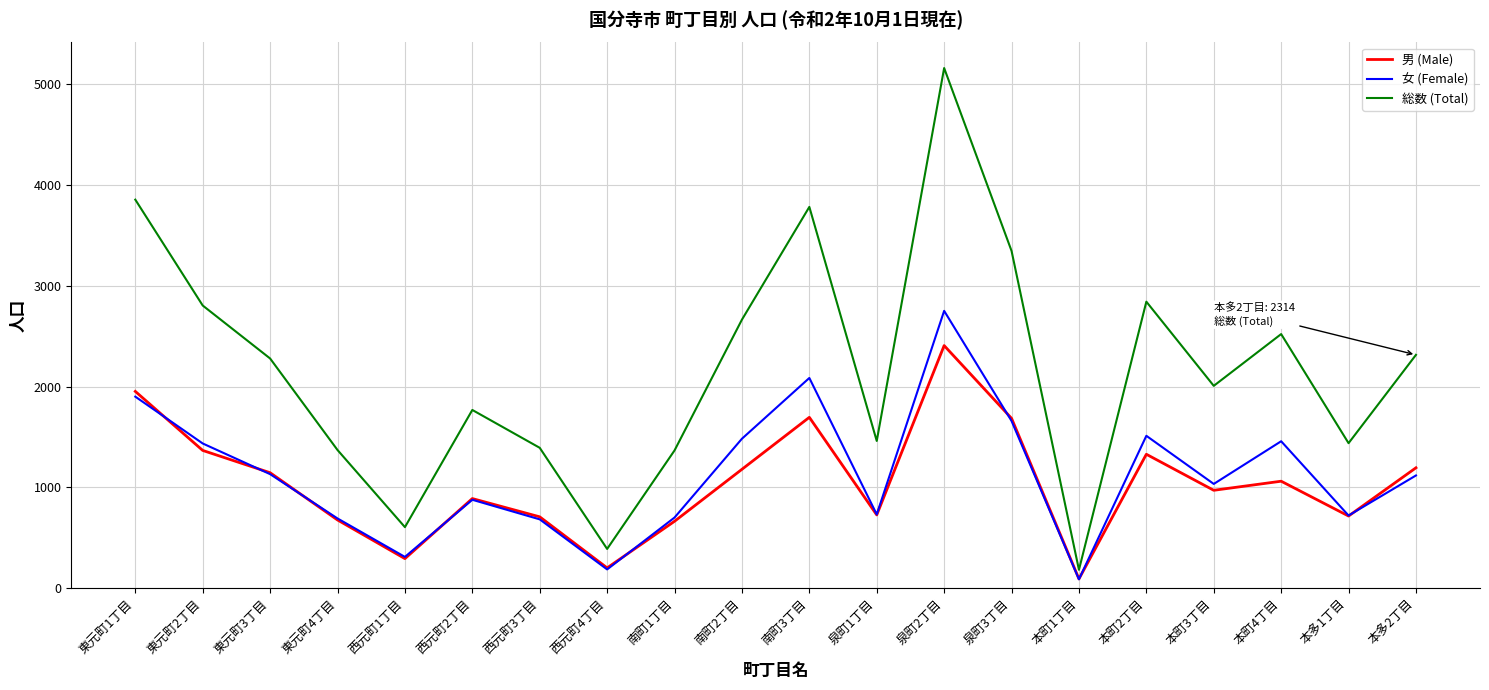

What is the spread (max minus min) of values at 西元町3丁目?

709